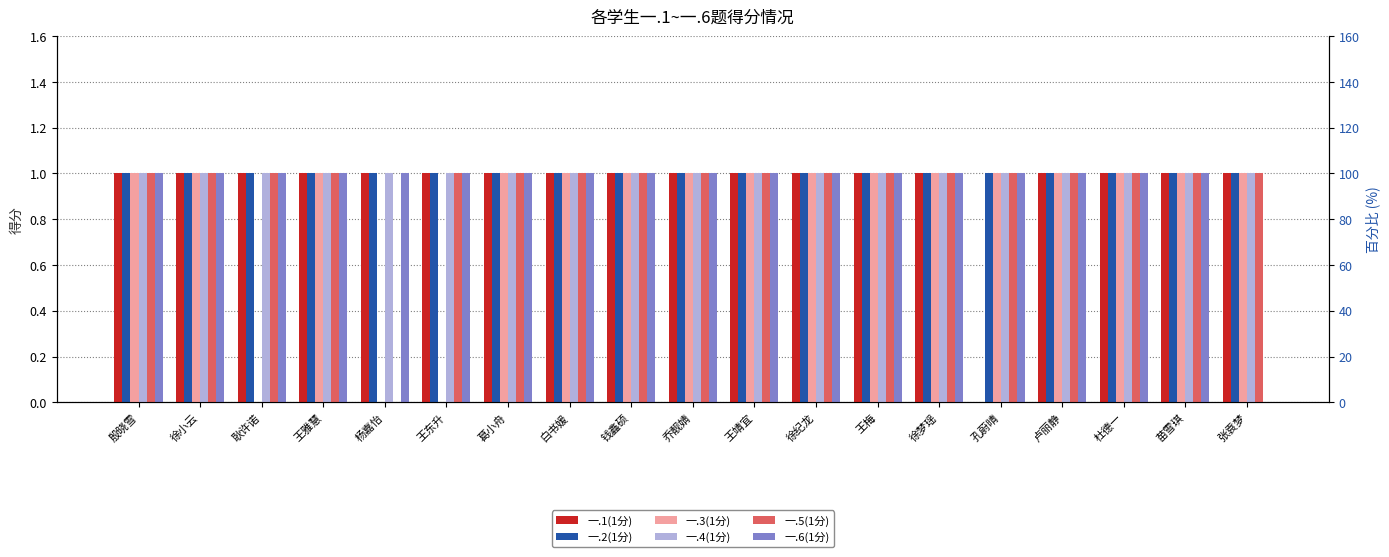

What is the minimum value for 一.2(1分)?

1